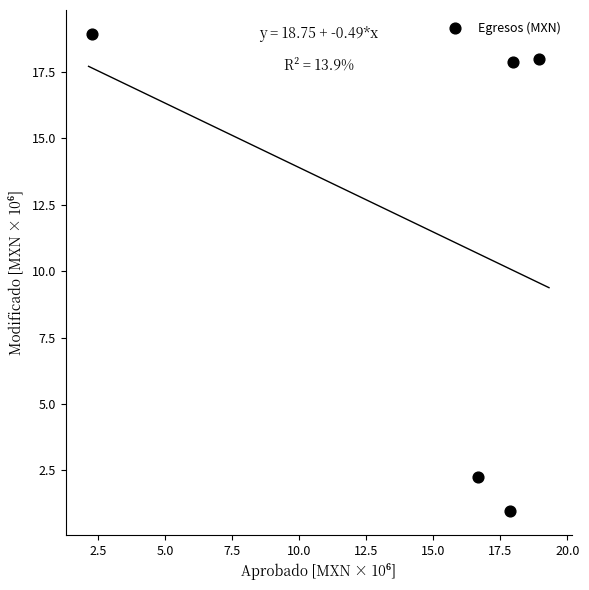

What Y value in the scatter plot is closest to 9?

2.3